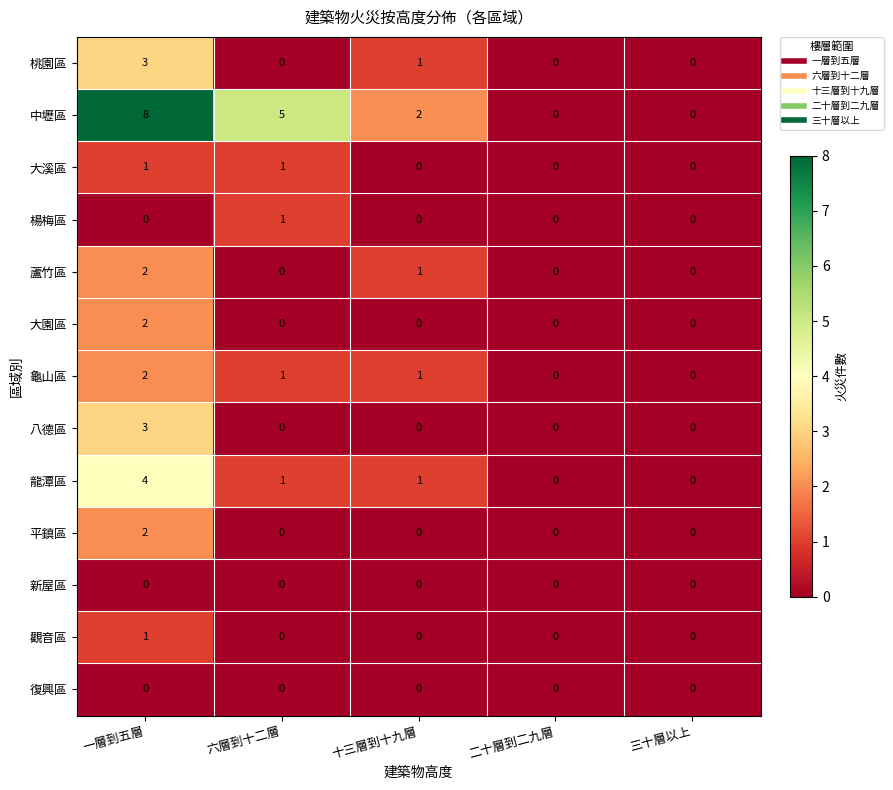

Between 一層到五層 and 十三層到十九層, which series saw the biggest shift?

中壢區